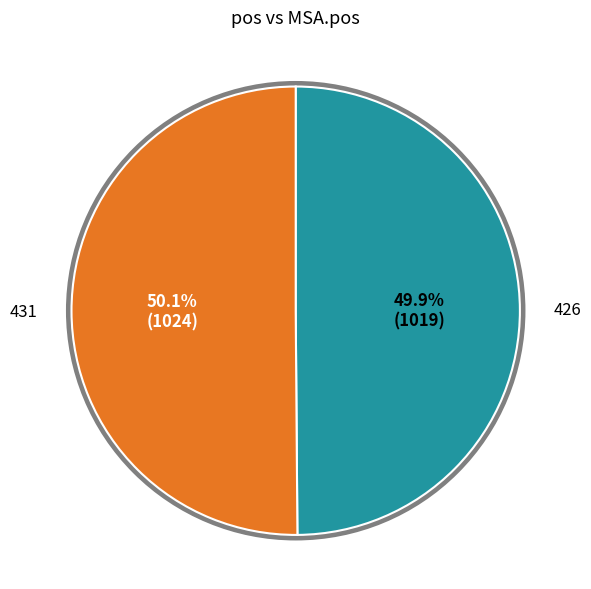

Count the number of slices in the pie.

2